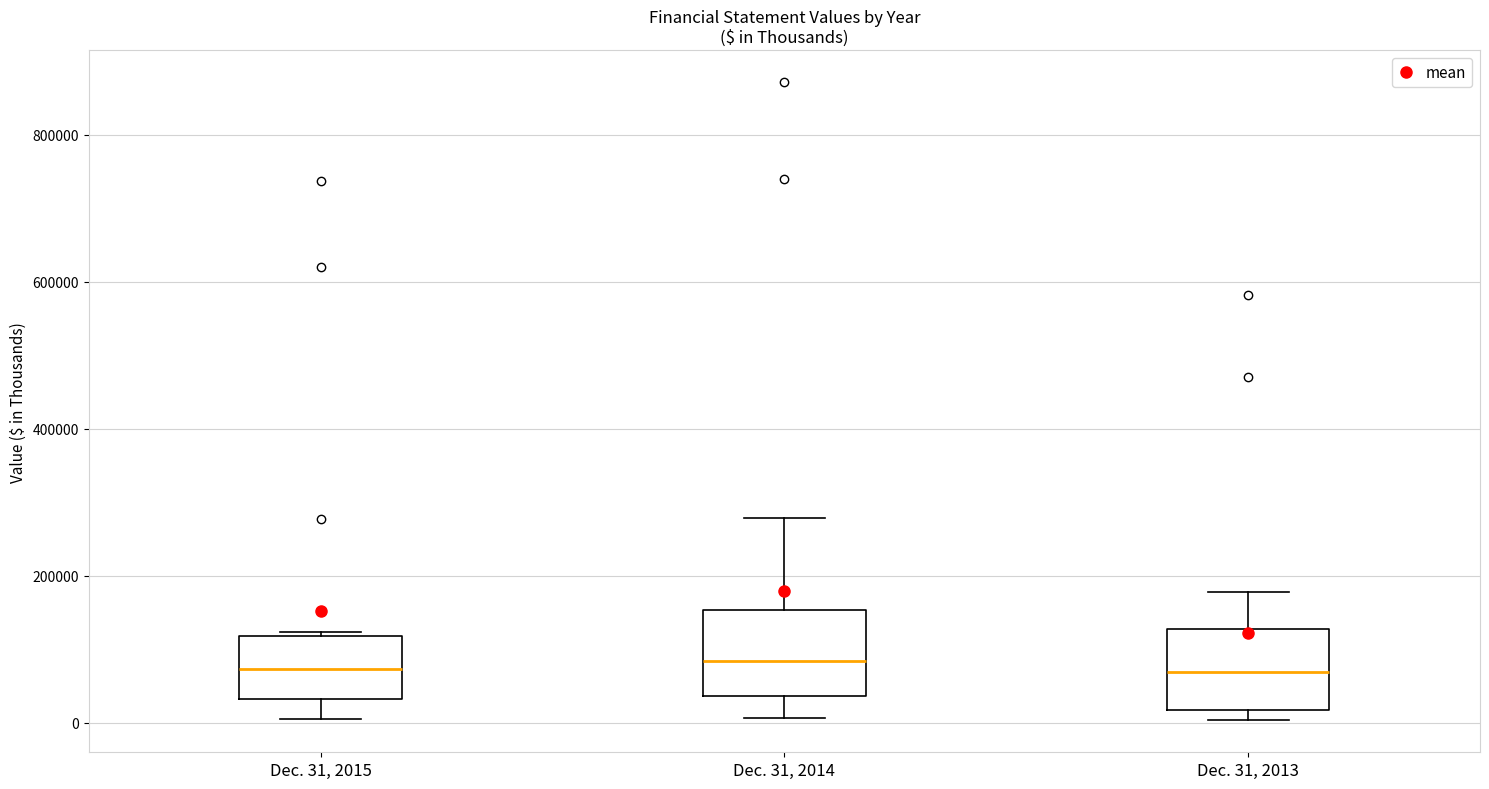

Where does the lower whisker of the box for Dec. 31, 2014 end on the y-axis? The values are not printed on the chart, so give them approximately, as read against the axis.

0